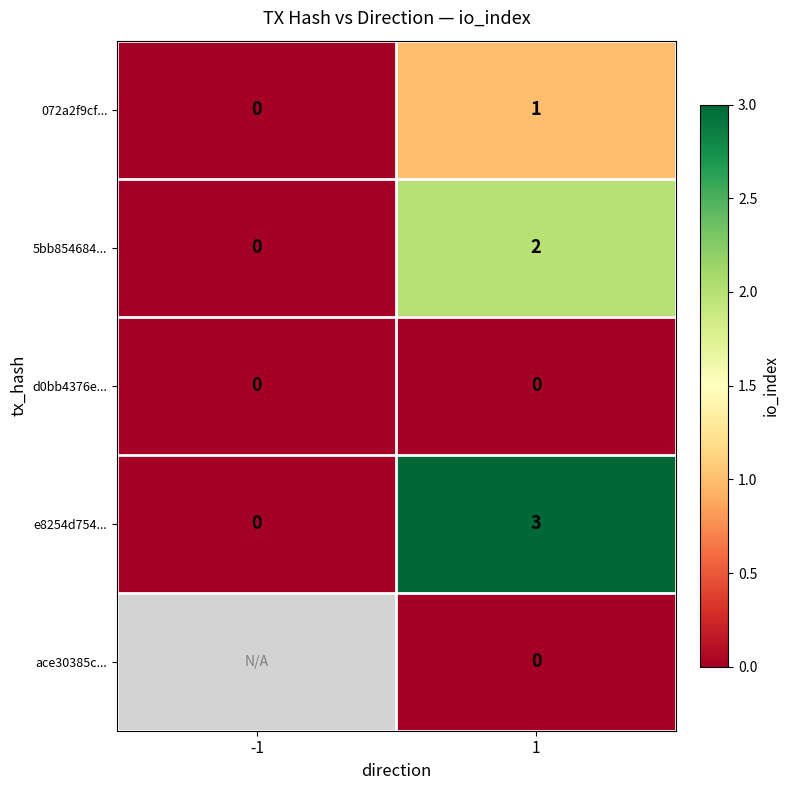

What is the difference between the highest and lowest values at 1?

3